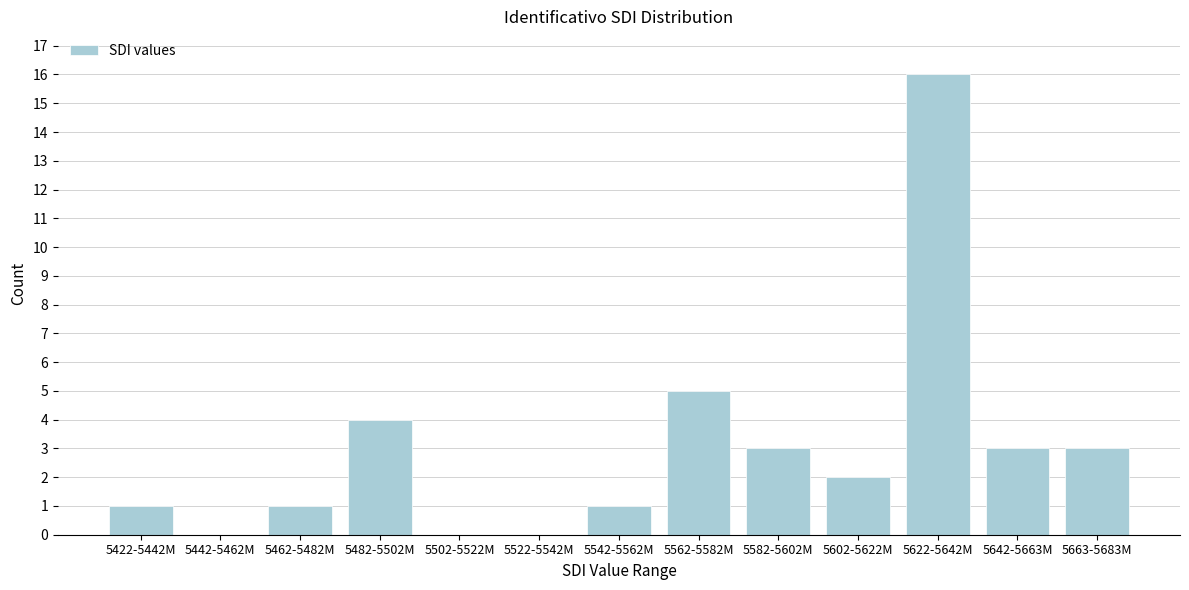

Reading left to right, list all the values displayed in this chart.

5422-5442M=1	5442-5462M=0	5462-5482M=1	5482-5502M=4	5502-5522M=0	5522-5542M=0	5542-5562M=1	5562-5582M=5	5582-5602M=3	5602-5622M=2	5622-5642M=16	5642-5663M=3	5663-5683M=3